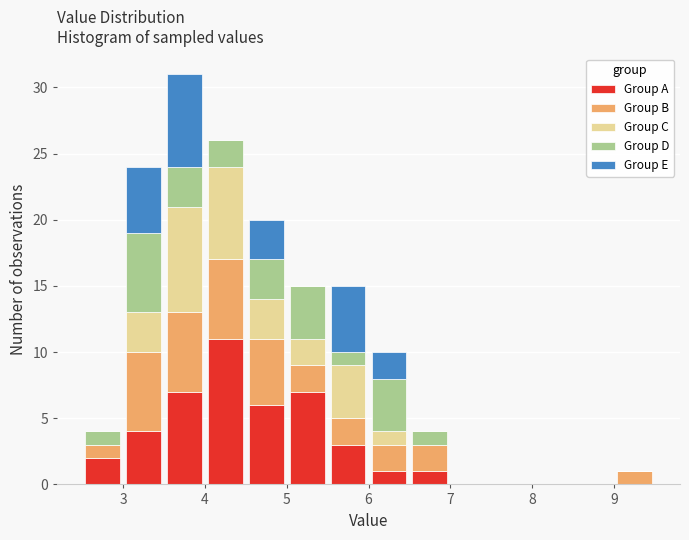

Reading left to right, transcribe this chart: for each stacked bar, give the range it covers on the x-axis and its total height. The values are not printed on the chart, so give them approximately, as read against the axis.

2.5 to 3.0: 4
3.0 to 3.5: 24
3.5 to 4.0: 31
4.0 to 4.5: 26
4.5 to 5.0: 20
5.0 to 5.5: 15
5.5 to 6.0: 15
6.0 to 6.5: 10
6.5 to 7.0: 4
7.0 to 7.5: 0
7.5 to 8.0: 0
8.0 to 8.5: 0
8.5 to 9.0: 0
9.0 to 9.5: 1